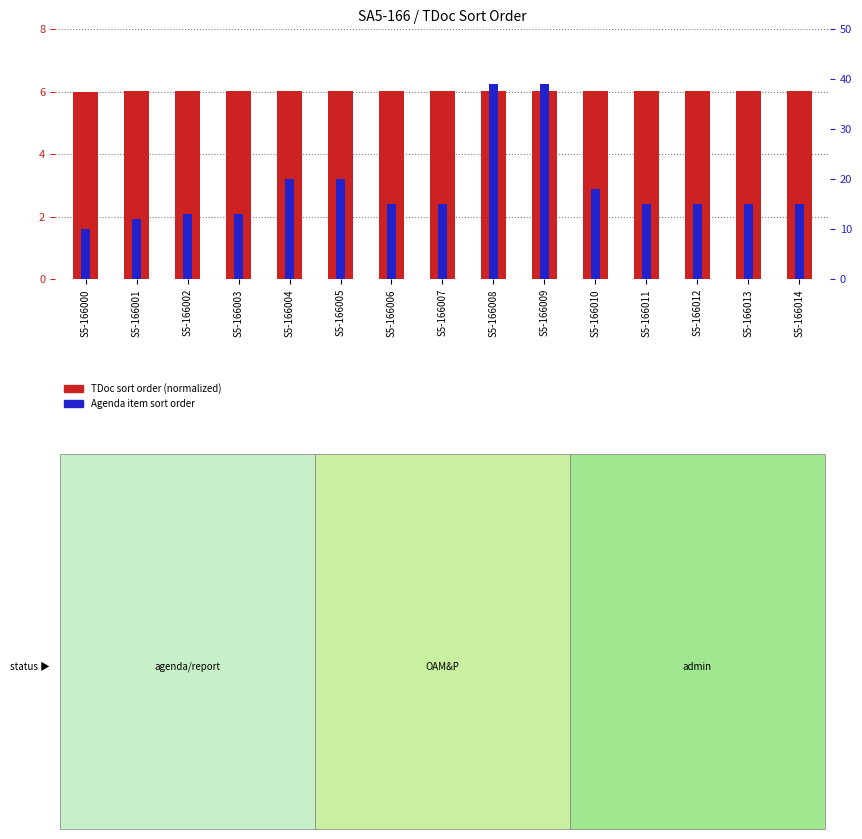

What is the approximate value of Agenda item sort order at S5-166003?

13.0